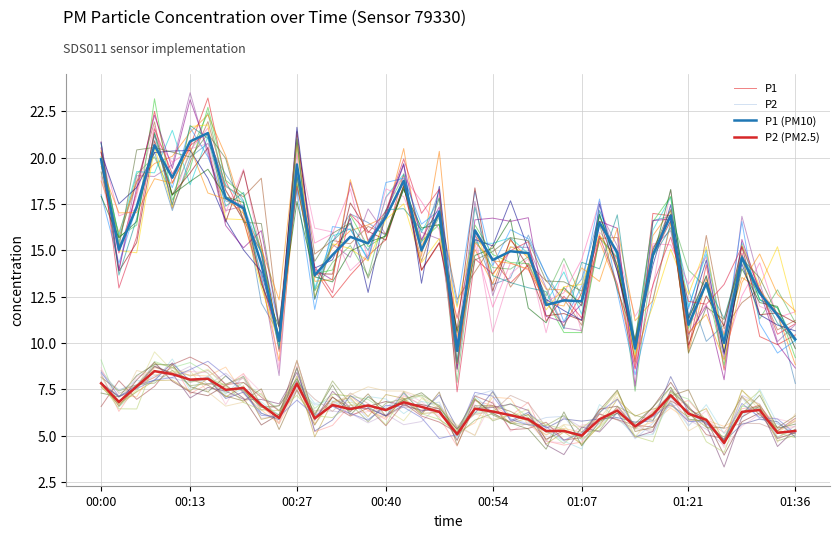

Does the chart display data point markers on the line(s)?

No